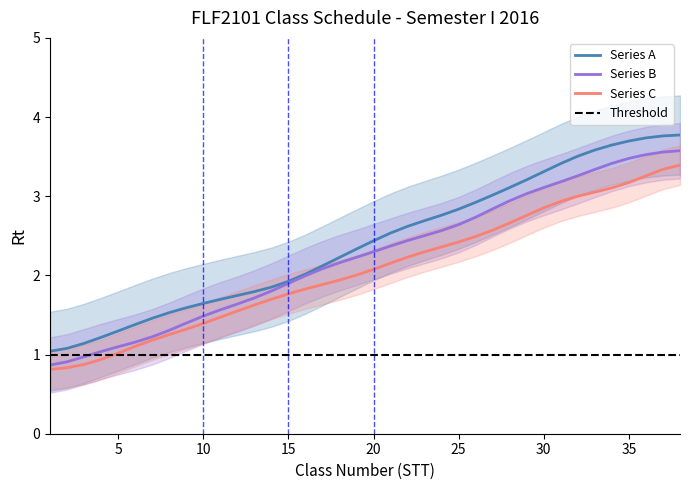

Where does the Series A series first go above 2?

19